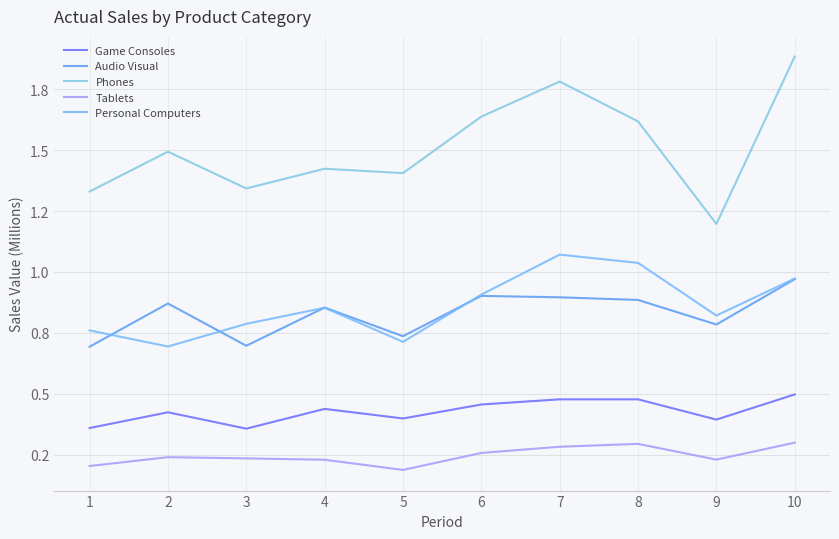

What are all the series names shown in the legend?

Game Consoles, Audio Visual, Phones, Tablets, Personal Computers